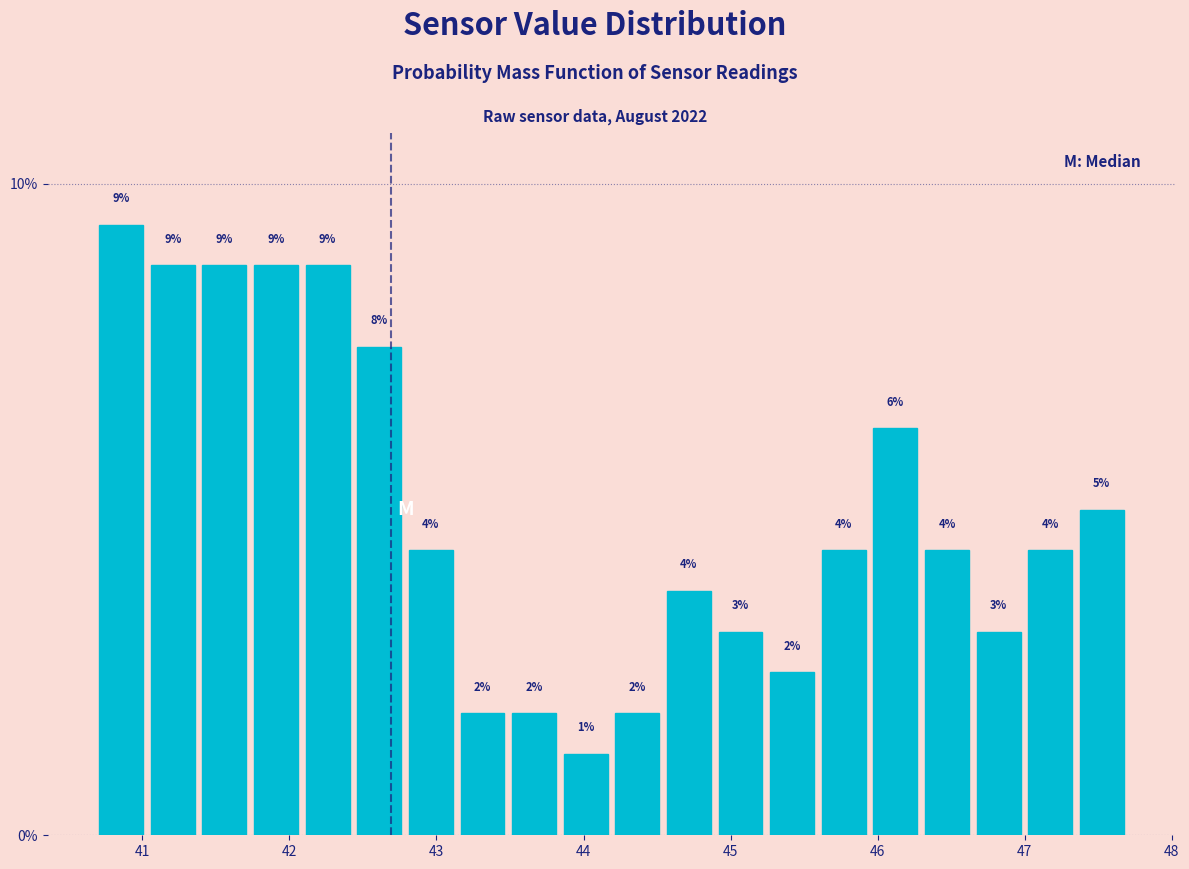

Around what value on the x-axis is the tallest bar? Give the approximate position of its centre, as read against the axis.

40.9